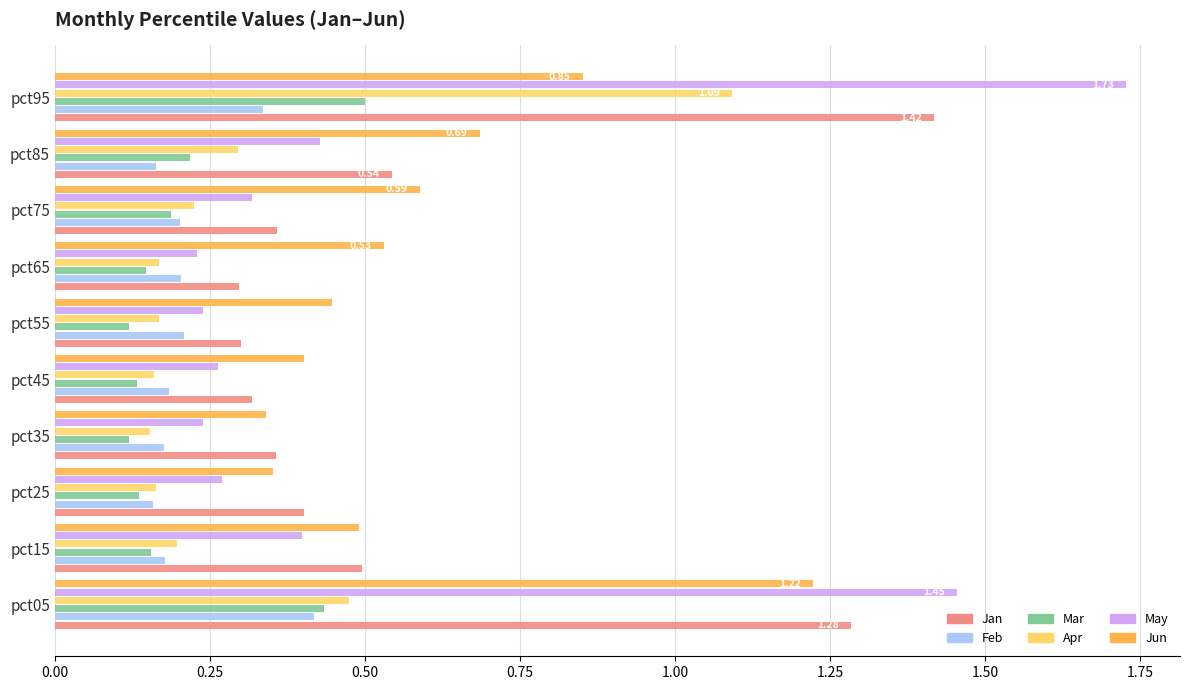

At which category is the sum across all series the highest?

pct95